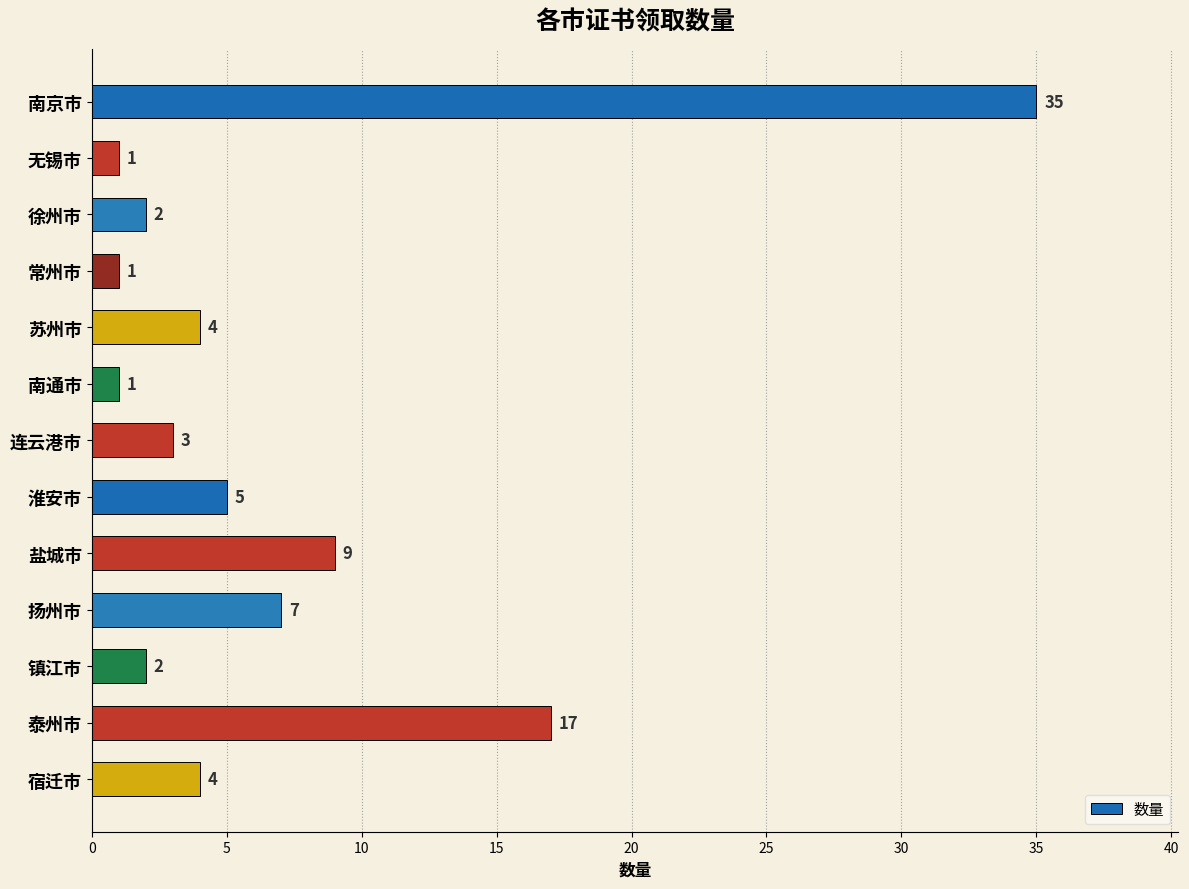

Reading top to bottom, what are all the values shown in this chart?

南京市=35	无锡市=1	徐州市=2	常州市=1	苏州市=4	南通市=1	连云港市=3	淮安市=5	盐城市=9	扬州市=7	镇江市=2	泰州市=17	宿迁市=4